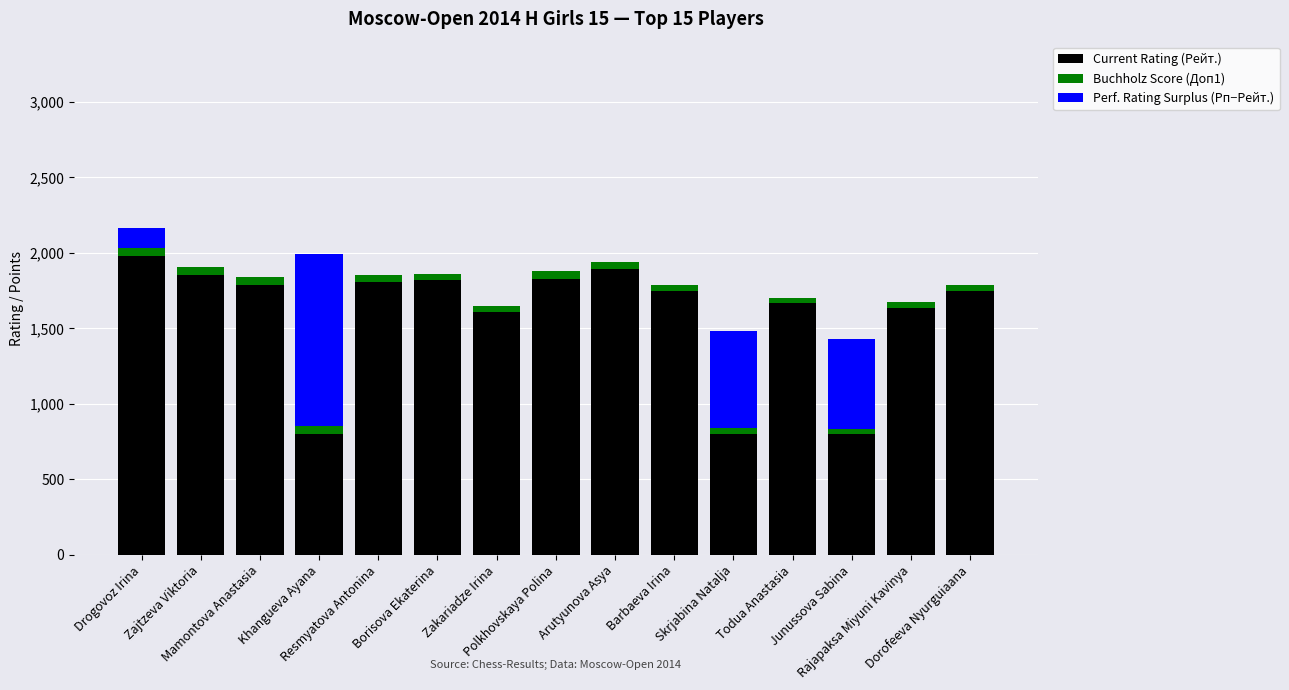

What is the maximum value for Current Rating (Рейт.)?

1981.0